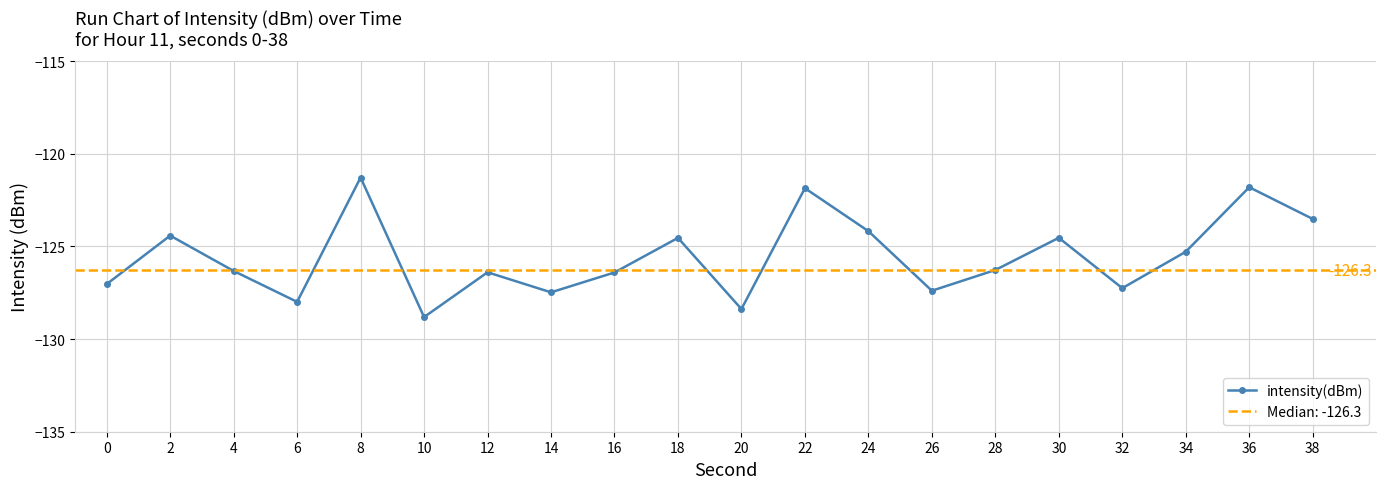

At which category does the chart reach its minimum across all series?

10